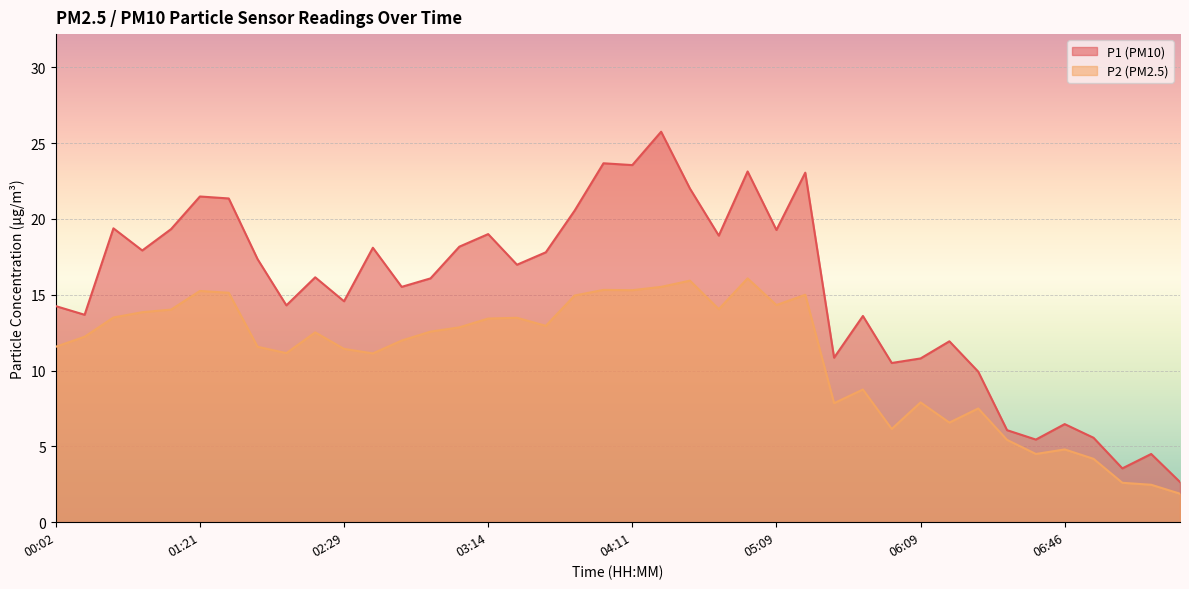

True or false: P1 and P2 cross at least once.

False